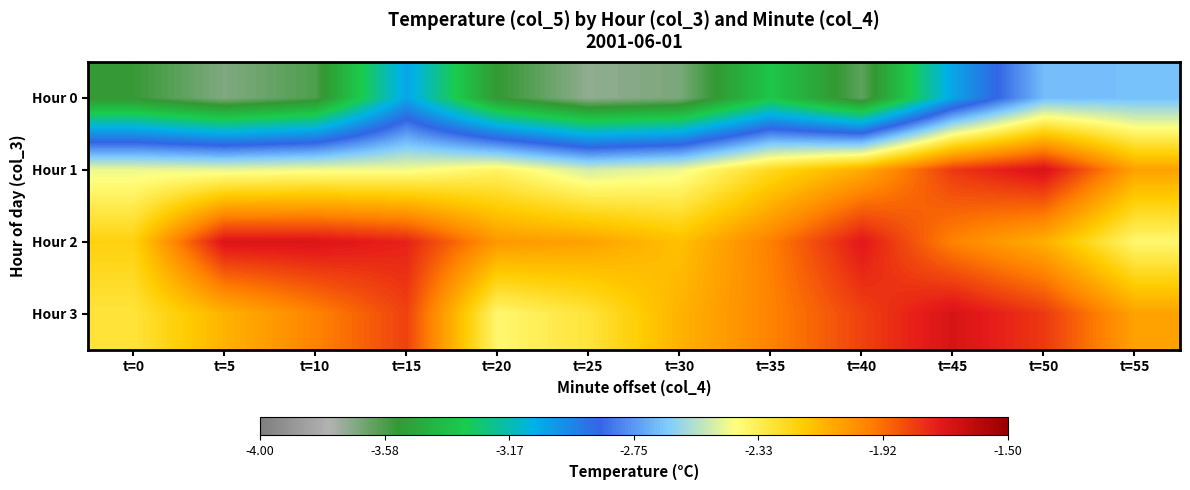

Reading left to right, transcribe all the data shown in this chart.

Hour 0: t=0=-3.5	t=5=-3.7	t=10=-3.6	t=15=-3.0	t=20=-3.5	t=25=-3.7	t=30=-3.7	t=35=-3.3	t=40=-3.6	t=45=-3.0	t=50=-2.7	t=55=-2.7
Hour 1: t=0=-2.4	t=5=-2.5	t=10=-2.4	t=15=-2.4	t=20=-2.4	t=25=-2.5	t=30=-2.4	t=35=-2.2	t=40=-2.1	t=45=-1.8	t=50=-1.7	t=55=-2.1
Hour 2: t=0=-2.2	t=5=-1.7	t=10=-1.7	t=15=-1.8	t=20=-2.0	t=25=-2.1	t=30=-2.1	t=35=-2.0	t=40=-1.7	t=45=-2.0	t=50=-2.1	t=55=-2.4
Hour 3: t=0=-2.3	t=5=-2.1	t=10=-2.0	t=15=-1.8	t=20=-2.4	t=25=-2.3	t=30=-2.1	t=35=-2.0	t=40=-1.8	t=45=-1.7	t=50=-1.8	t=55=-2.1